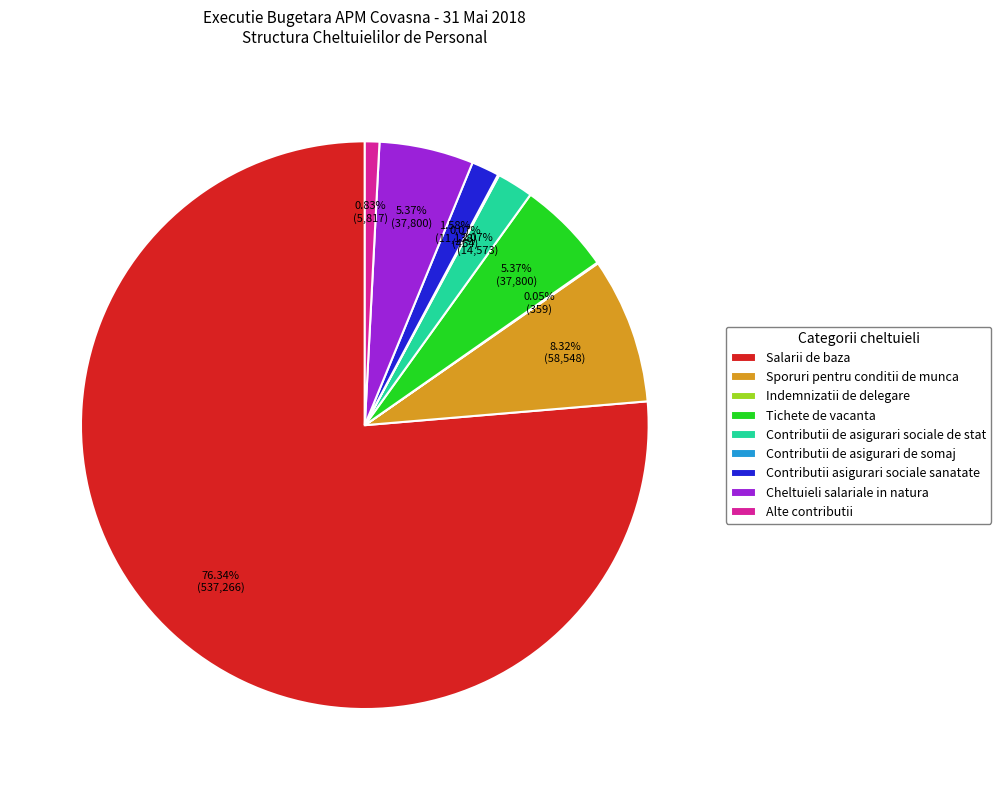

What portion of the pie excludes Alte contributii?

99.2%